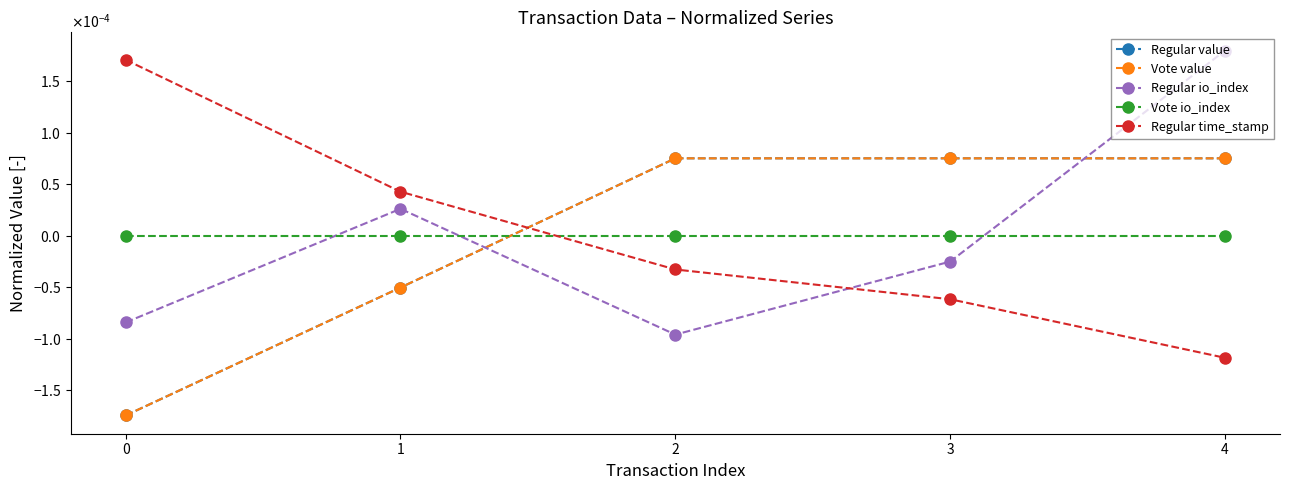

Where is Regular time_stamp nearest to the value 0?

2